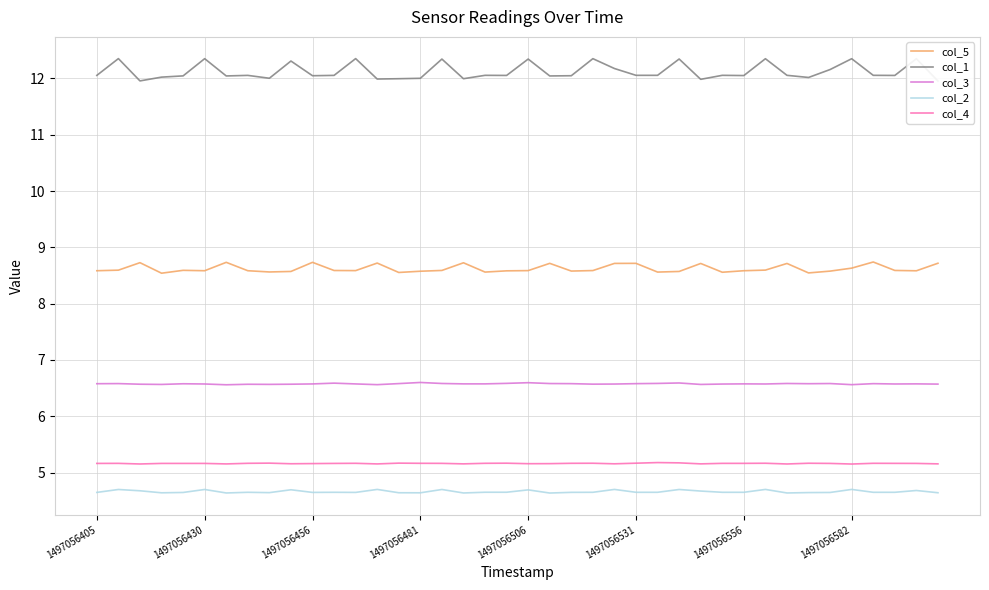

What is the maximum value for col_3?

6.6